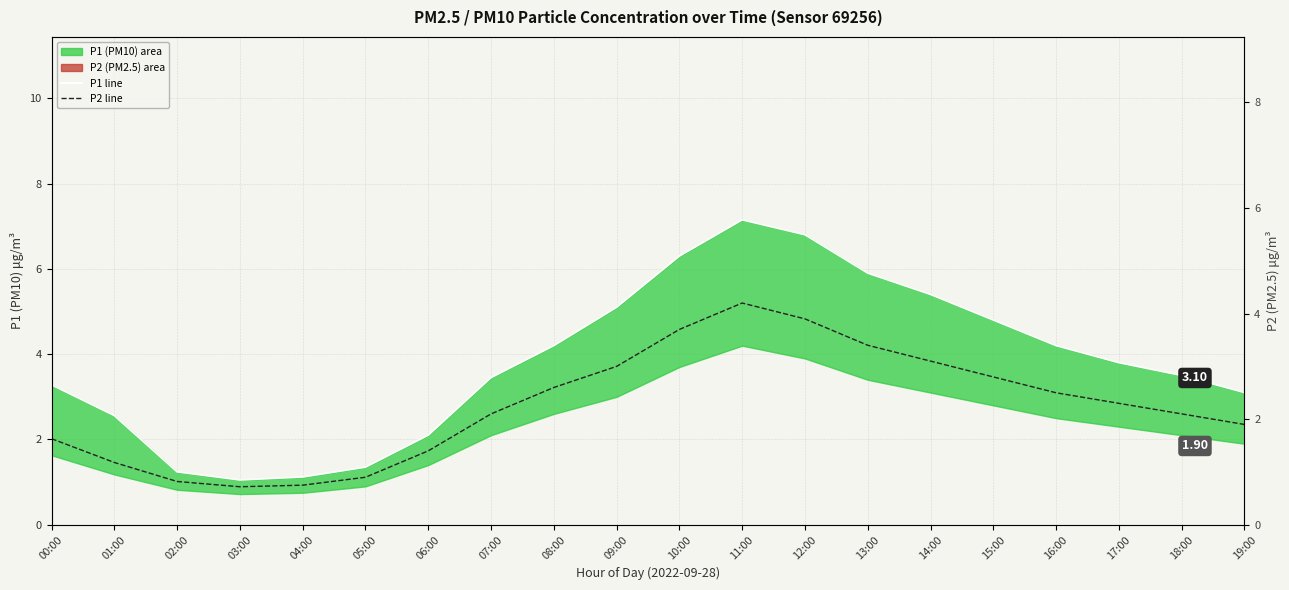

At which category does P2 (PM2.5) reach its first local peak?

11:00